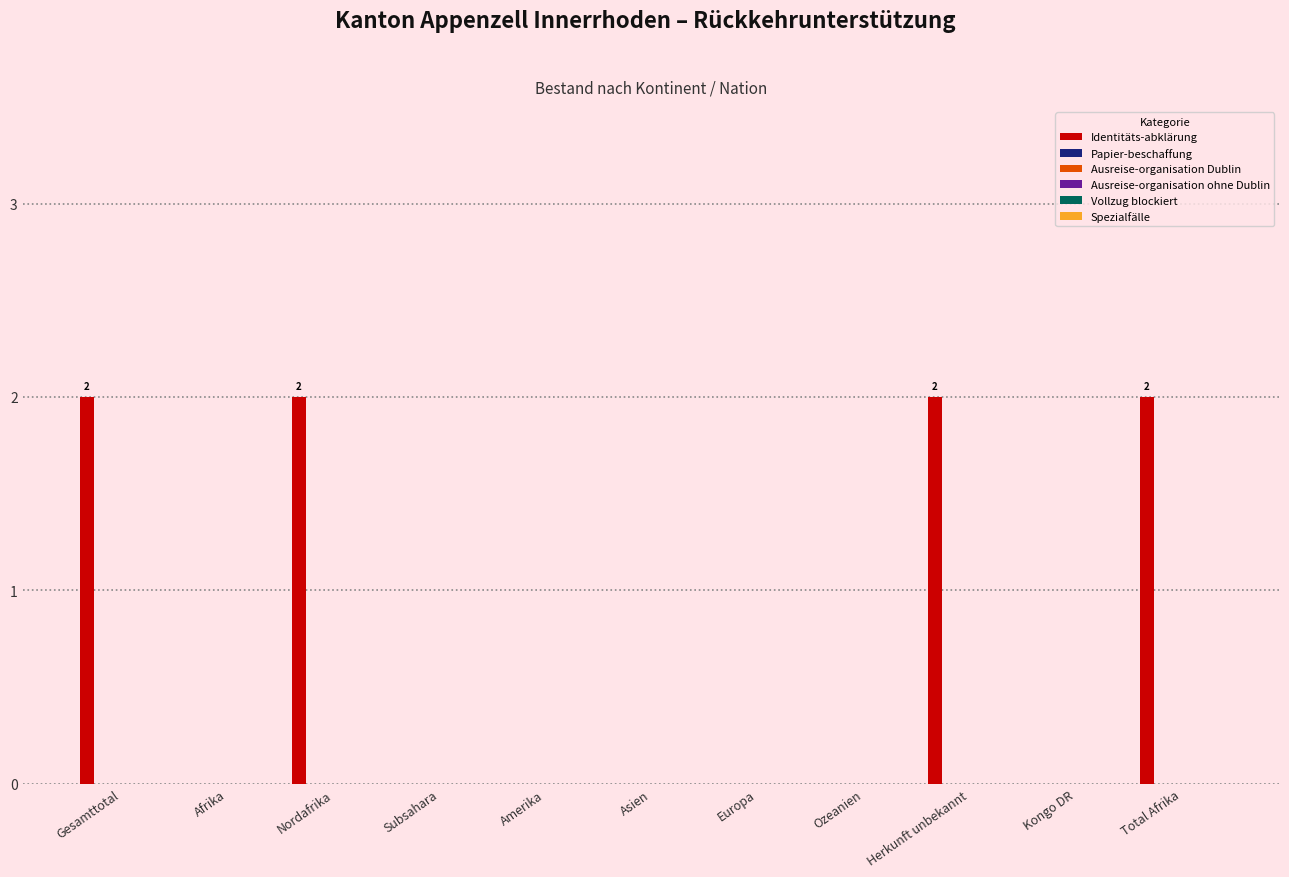

What is the sum of all values?

8